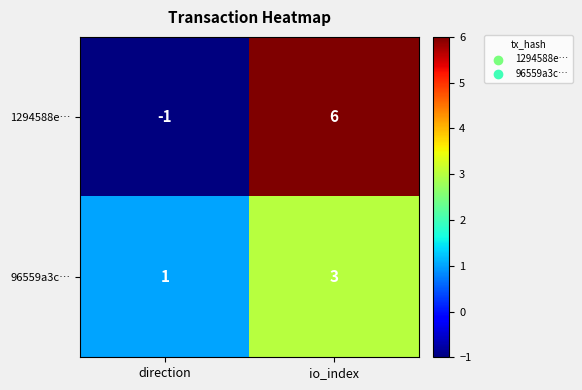

What is the difference between the maximum and minimum values in the 1294588e… series?

7